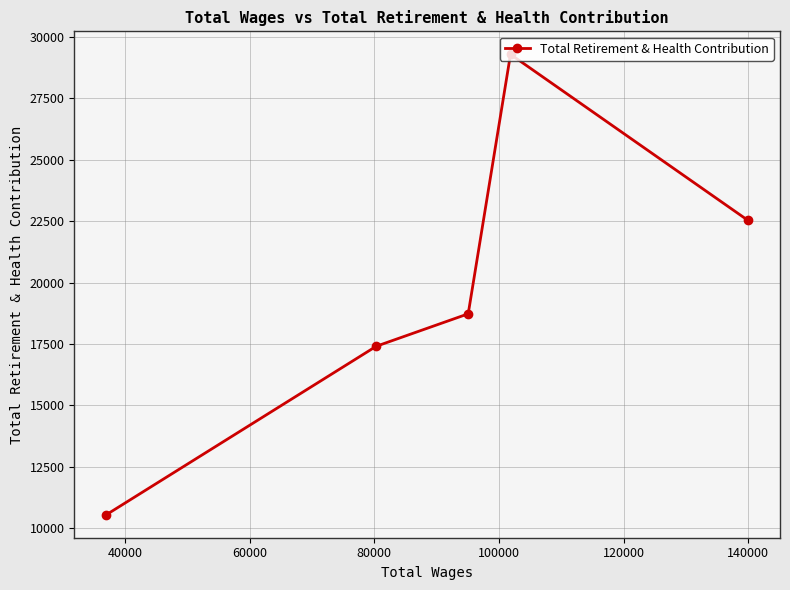

How many lines are shown in the chart?

1